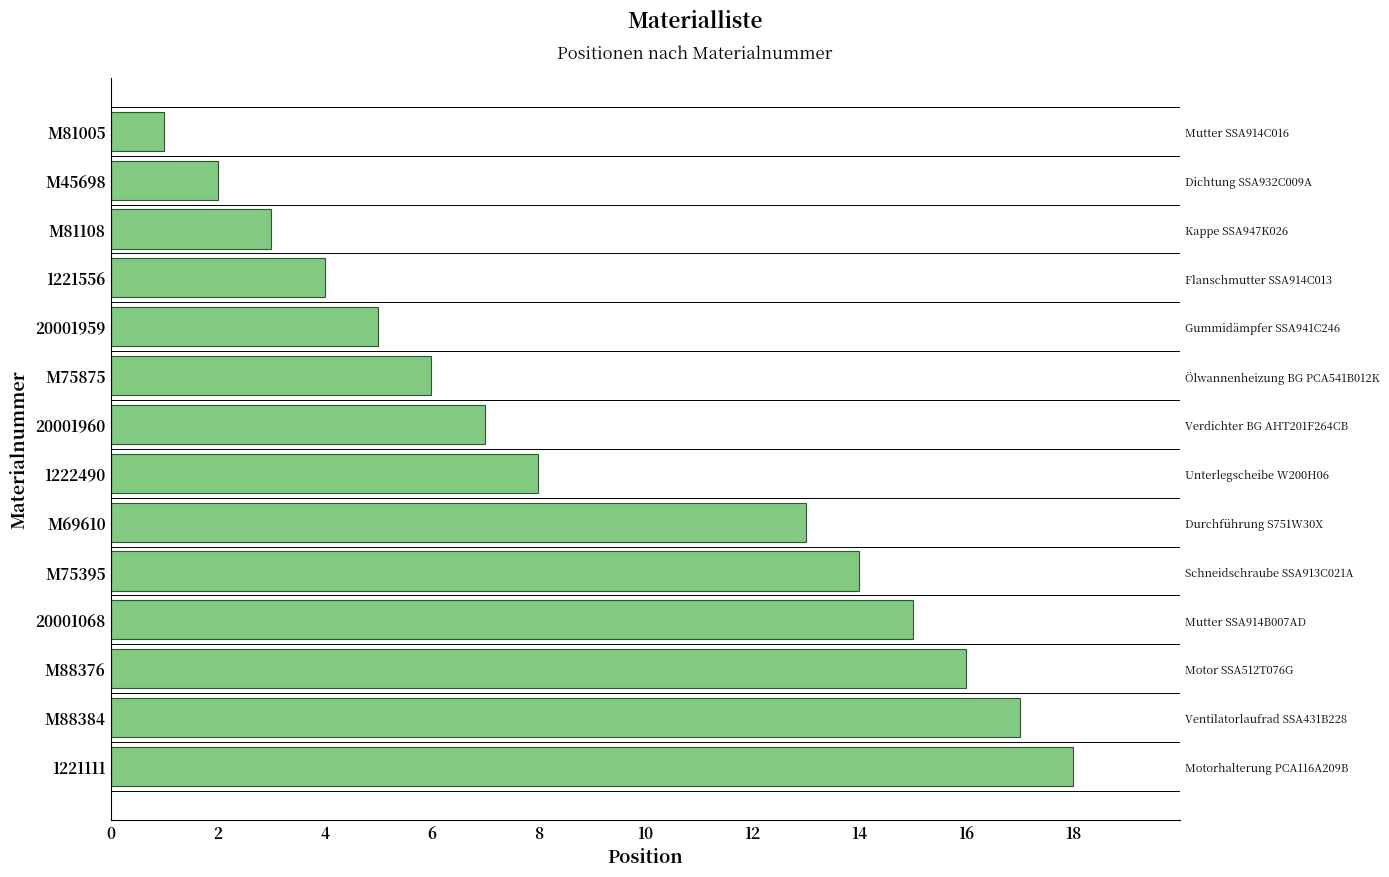

True or false: the data shows 11 at 14.

False